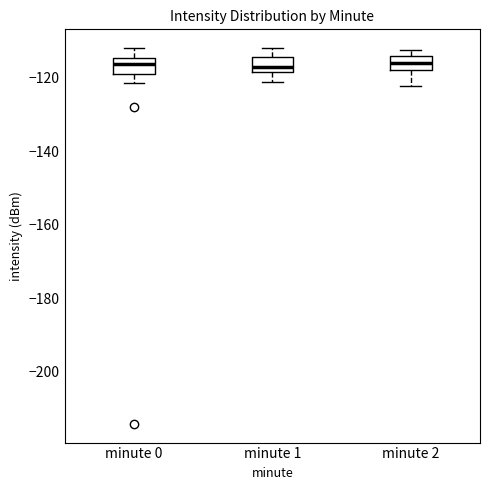

Reading left to right, transcribe this box plot: for each box, give where its median line is, the range the box spans, and where its two whiskers end, as read against the y-axis. The values are not printed on the chart, so give them approximately, as read against the axis.

minute 0: median -116, box -118 to -114, whiskers -122 to -112
minute 1: median -116, box -118 to -114, whiskers -122 to -112
minute 2: median -116, box -118 to -114, whiskers -122 to -112